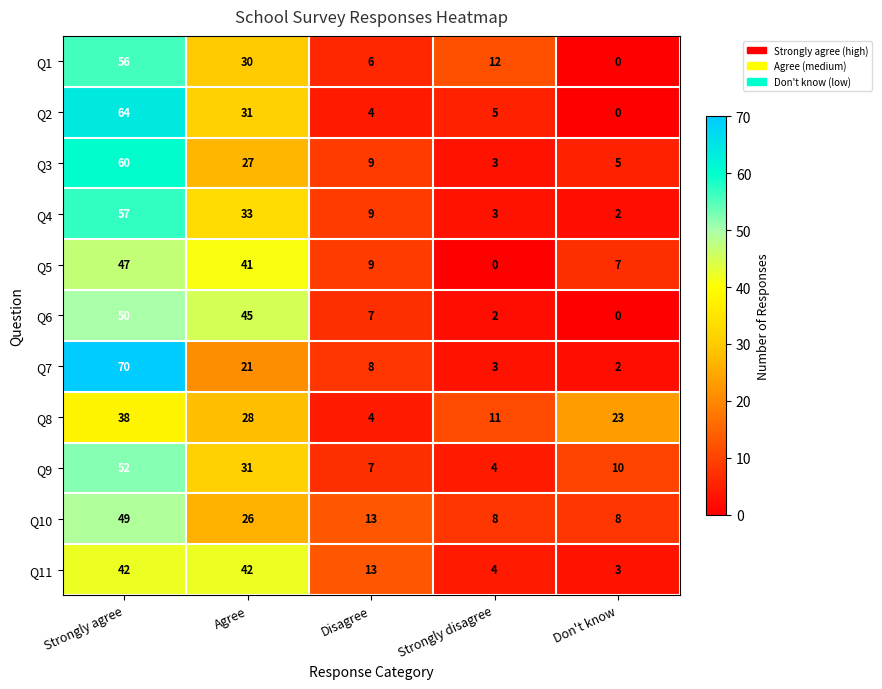

Where does the Q3 series first go above 9?

Strongly agree